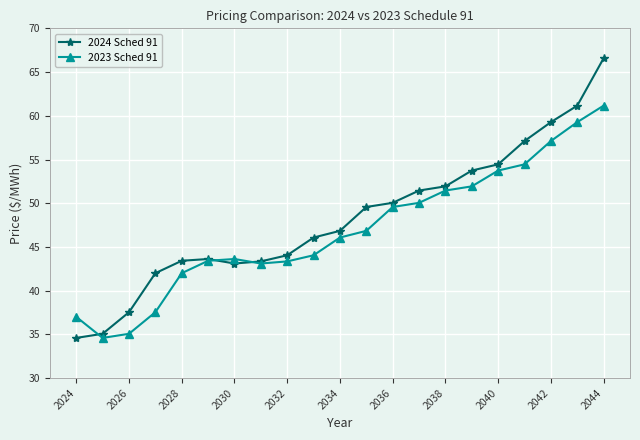

What is the highest value of the 2024 Sched 91 series?

66.6